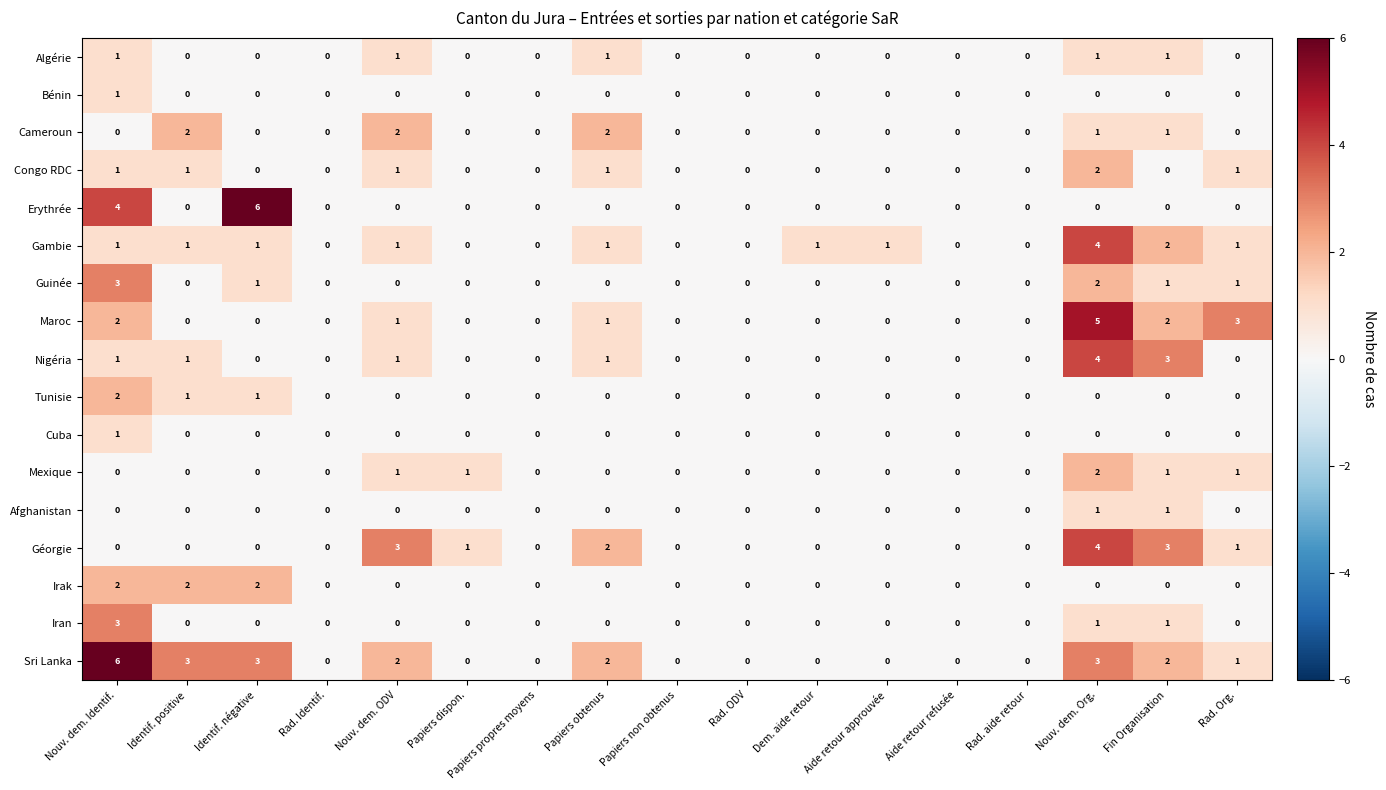

Which series has the largest total across all categories?

Sri Lanka